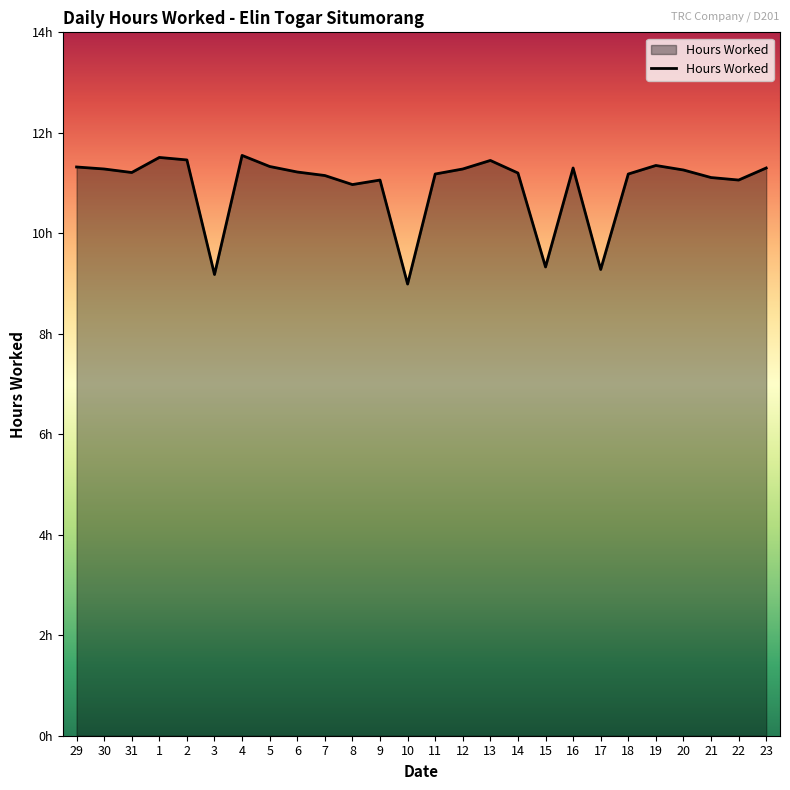

Which has a higher value, 10 or 3?

3